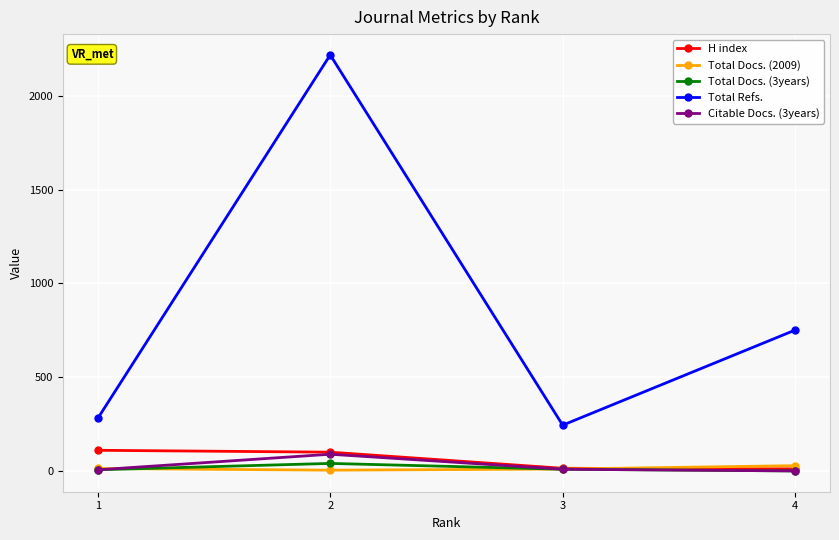

What is the minimum value for Total Refs.?

244